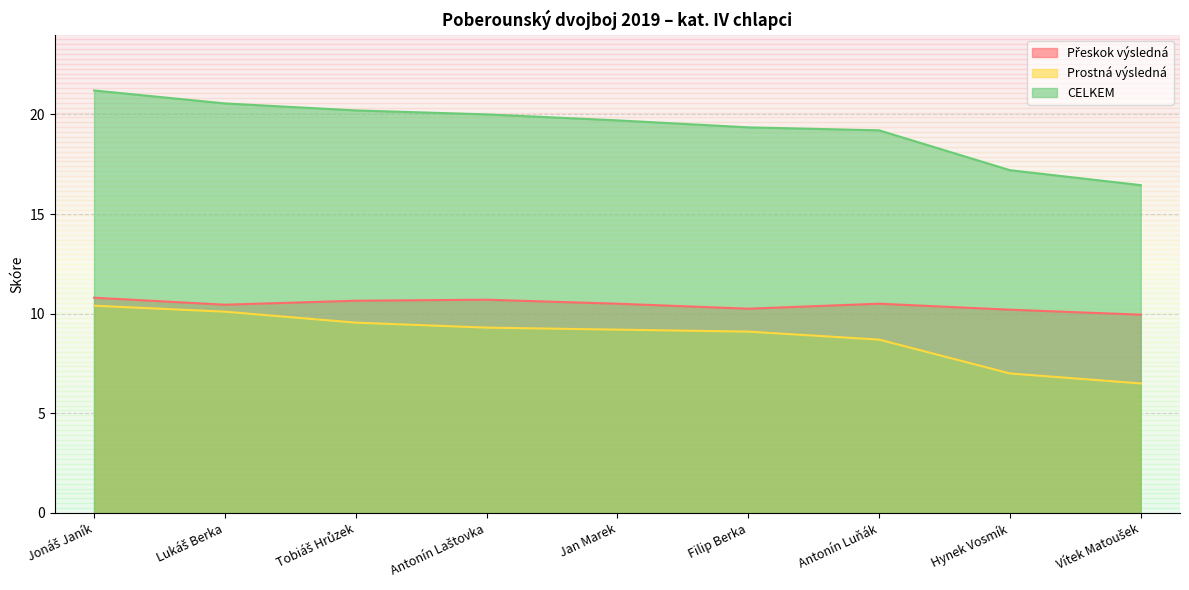

What is the spread (max minus min) of values at Hynek Vosmík?

10.2